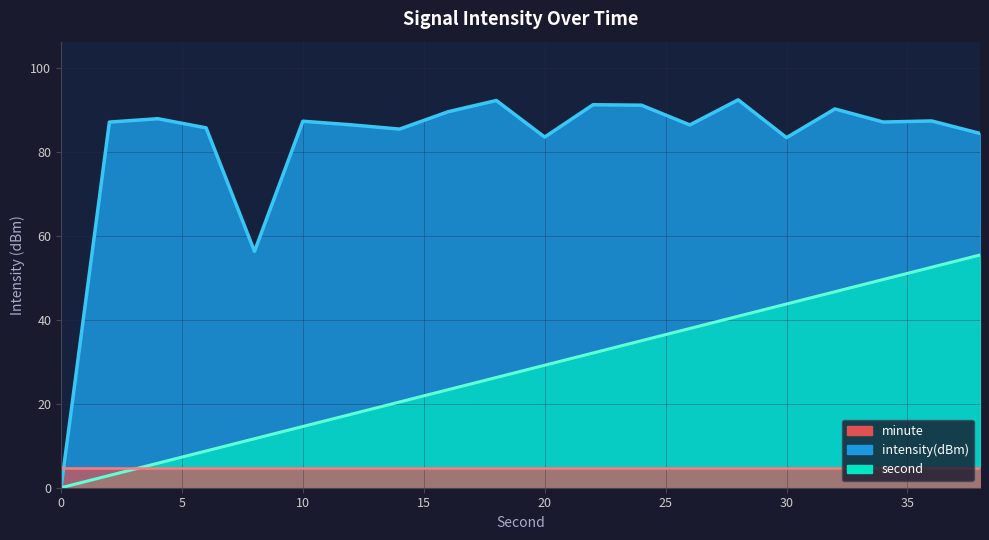

Between 36 and 8, which is larger?

36